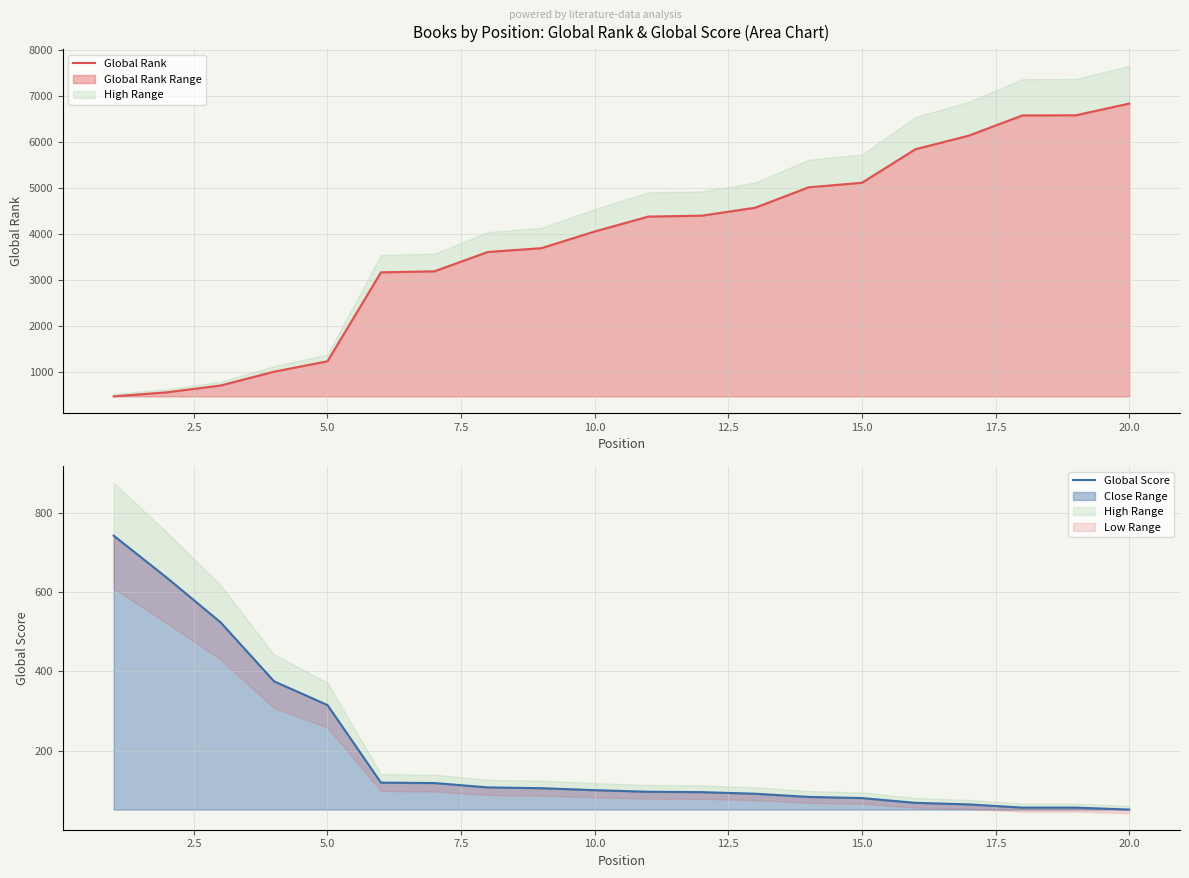

What is the minimum value for Global Rank Range?

466